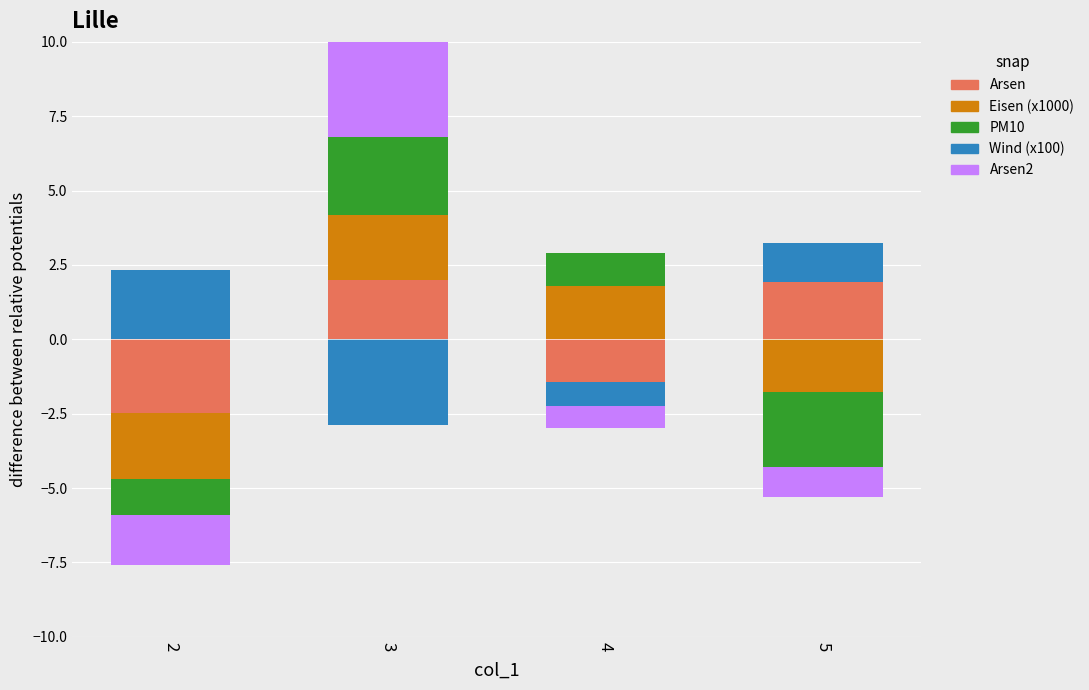

How many data points does each series have?

4